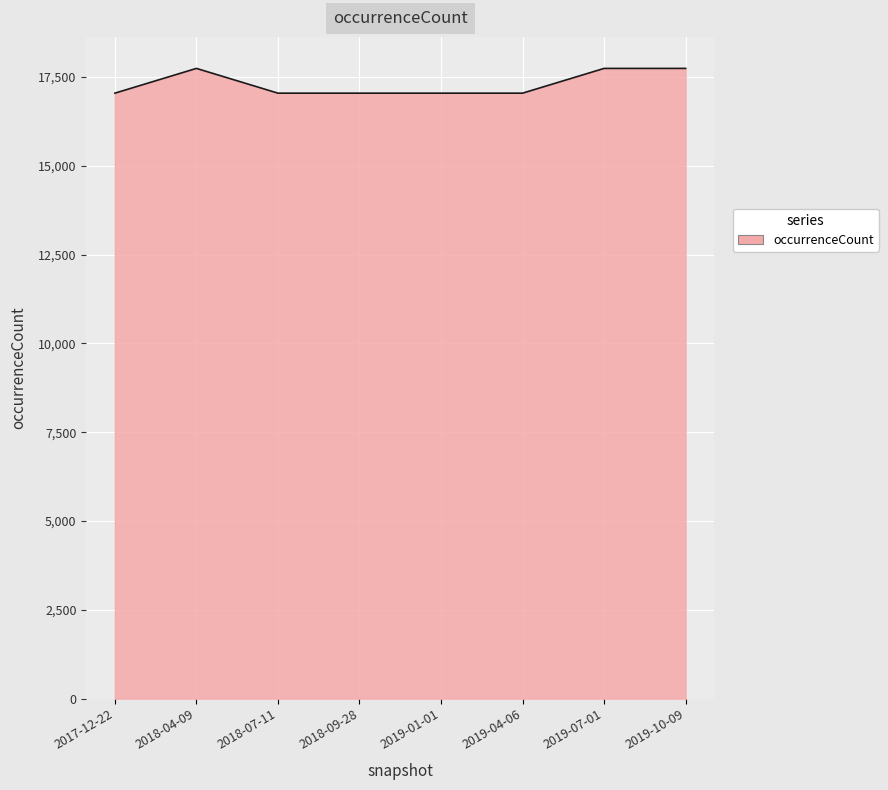

What is the greatest value displayed?

17741